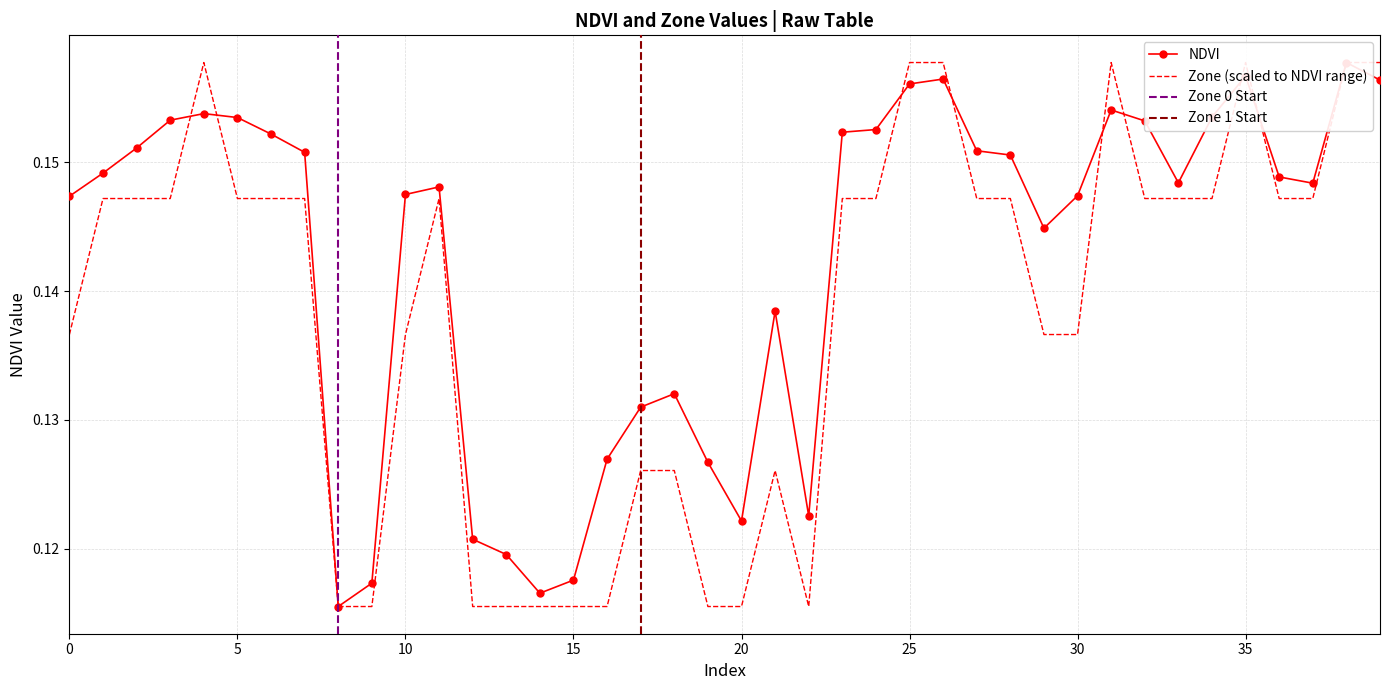

Where is NDVI nearest to the value 0?

8